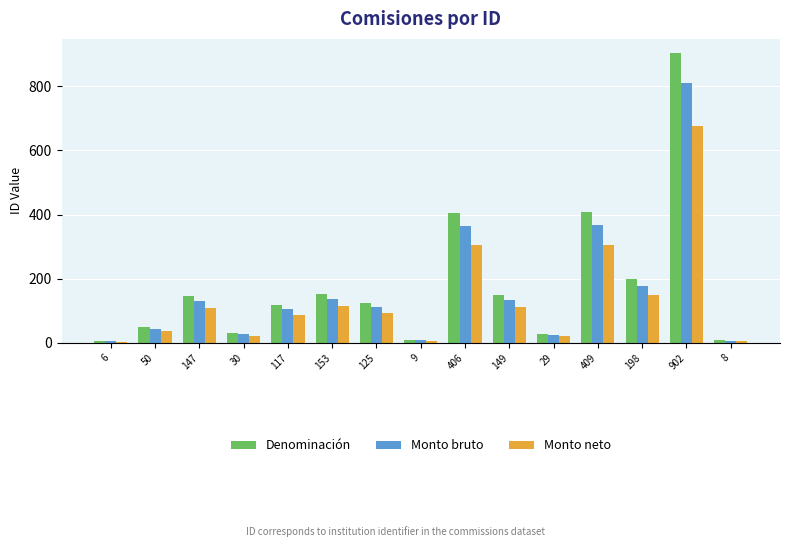

Count the number of categories in the chart.

15